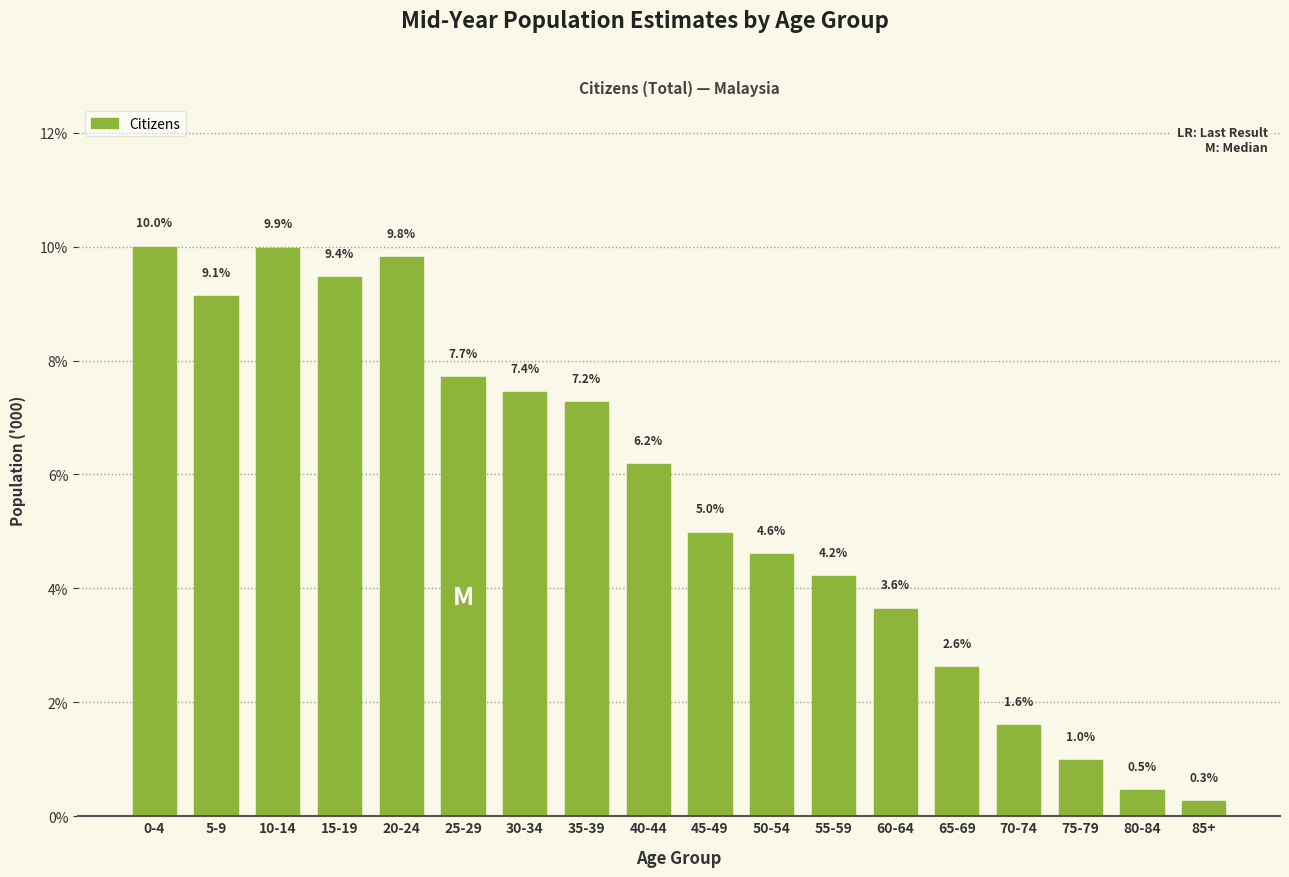

Reading left to right, what are all the values shown in this chart?

0-4=10.0	5-9=9.1	10-14=9.9	15-19=9.4	20-24=9.8	25-29=7.7	30-34=7.4	35-39=7.2	40-44=6.2	45-49=5.0	50-54=4.6	55-59=4.2	60-64=3.6	65-69=2.6	70-74=1.6	75-79=1.0	80-84=0.5	85+=0.3